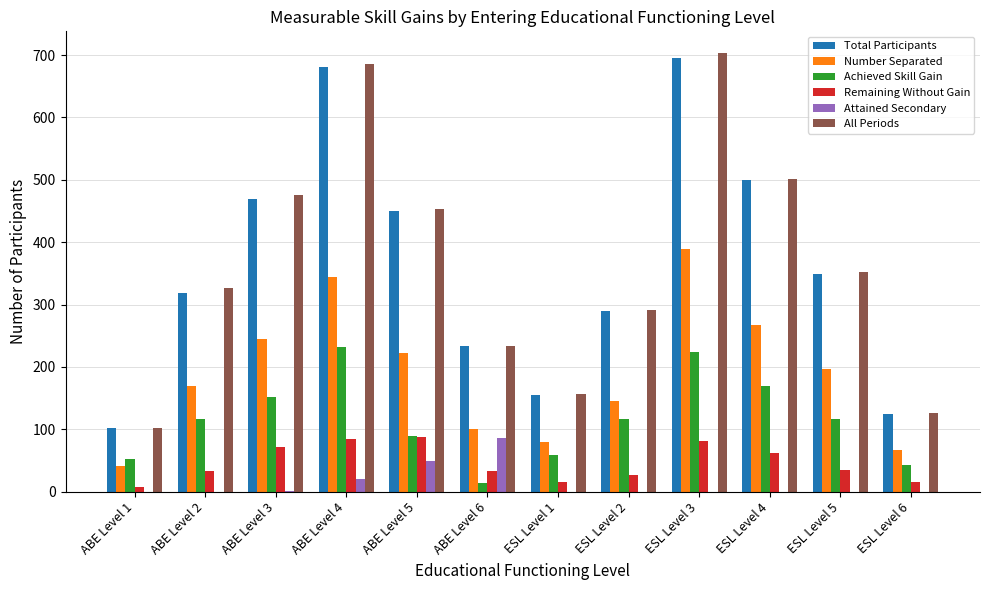

Which category has the highest value in the Attained Secondary series?

ABE Level 6